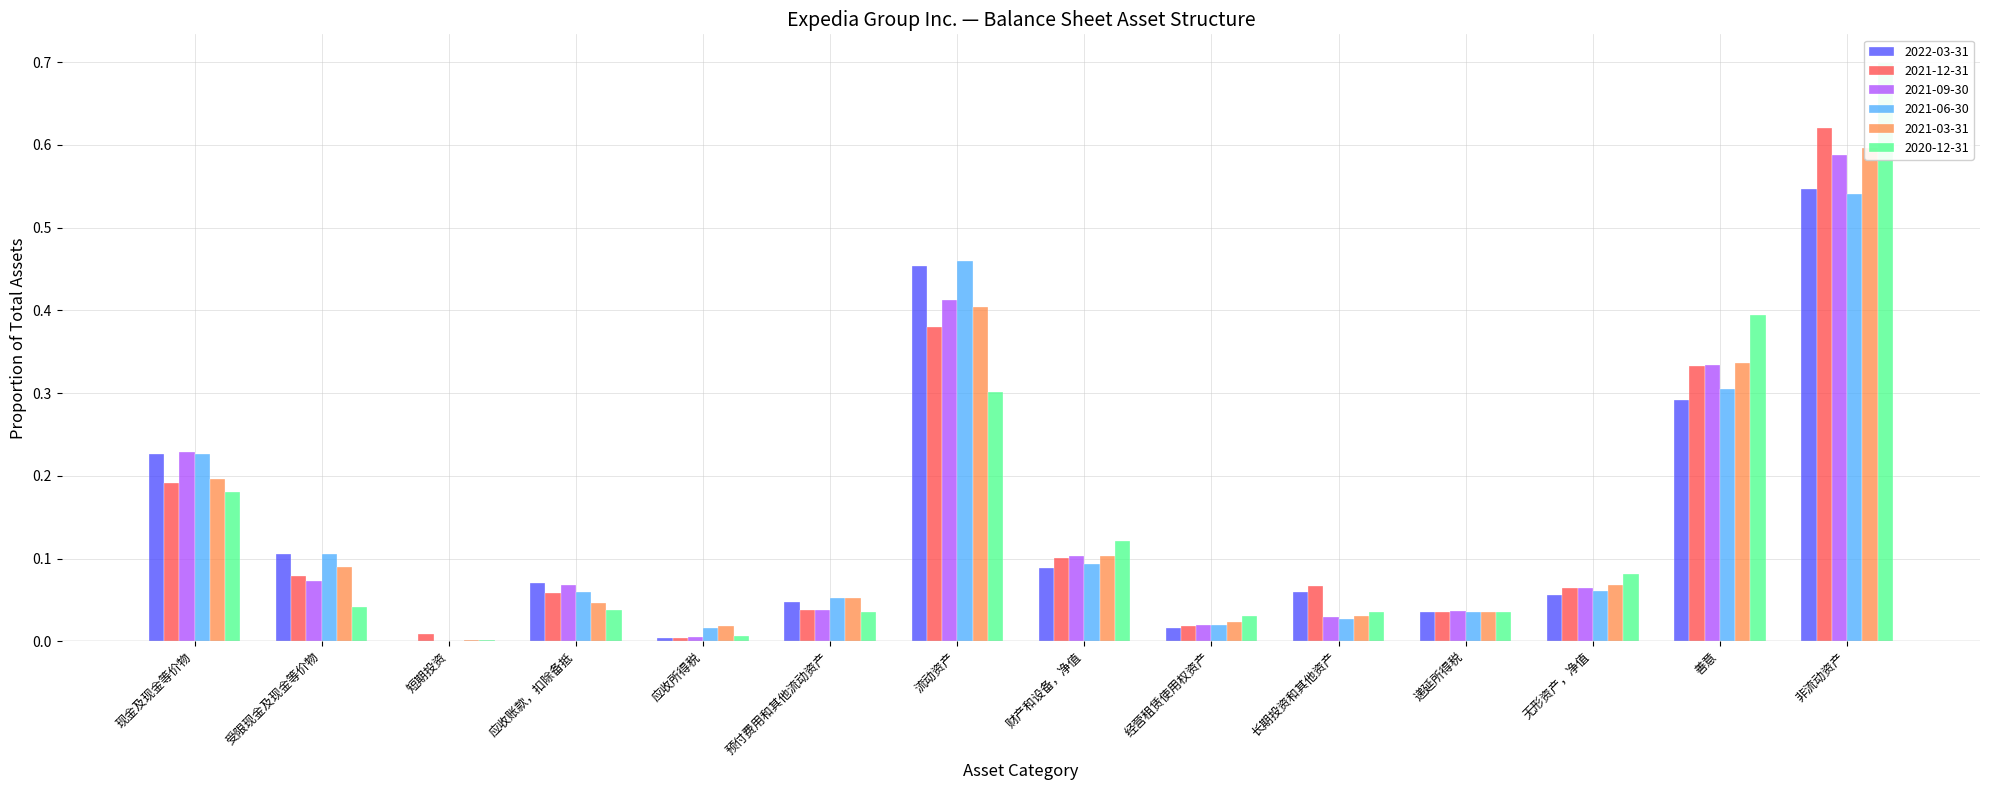

Reading right to left, list all the values displayed in this chart.

2022-03-31: 0.5	0.3	0.1	0.0	0.1	0.0	0.1	0.5	0.0	0.0	0.1	0.0	0.1	0.2
2021-12-31: 0.6	0.3	0.1	0.0	0.1	0.0	0.1	0.4	0.0	0.0	0.1	0.0	0.1	0.2
2021-09-30: 0.6	0.3	0.1	0.0	0.0	0.0	0.1	0.4	0.0	0.0	0.1	0.0	0.1	0.2
2021-06-30: 0.5	0.3	0.1	0.0	0.0	0.0	0.1	0.5	0.1	0.0	0.1	0.0	0.1	0.2
2021-03-31: 0.6	0.3	0.1	0.0	0.0	0.0	0.1	0.4	0.1	0.0	0.0	0.0	0.1	0.2
2020-12-31: 0.7	0.4	0.1	0.0	0.0	0.0	0.1	0.3	0.0	0.0	0.0	0.0	0.0	0.2